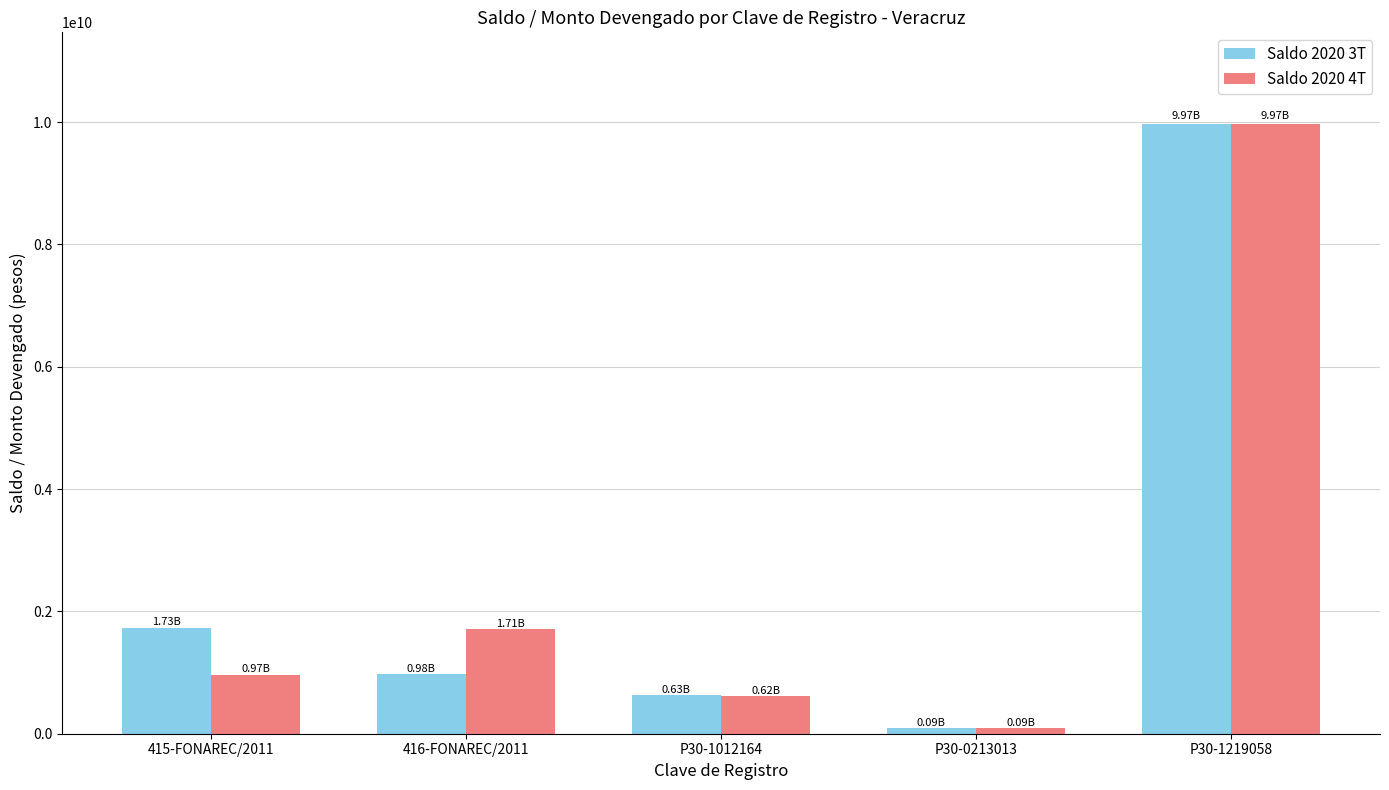

Reading left to right, transcribe all the data shown in this chart.

Saldo 2020 3T: 415-FONAREC/2011=1732833079.0	416-FONAREC/2011=979380223.0	P30-1012164=625176778.0	P30-0213013=93190586.0	P30-1219058=9971111963.7
Saldo 2020 4T: 415-FONAREC/2011=965301669.0	416-FONAREC/2011=1707923668.0	P30-1012164=617013419.0	P30-0213013=91973733.0	P30-1219058=9965209214.4